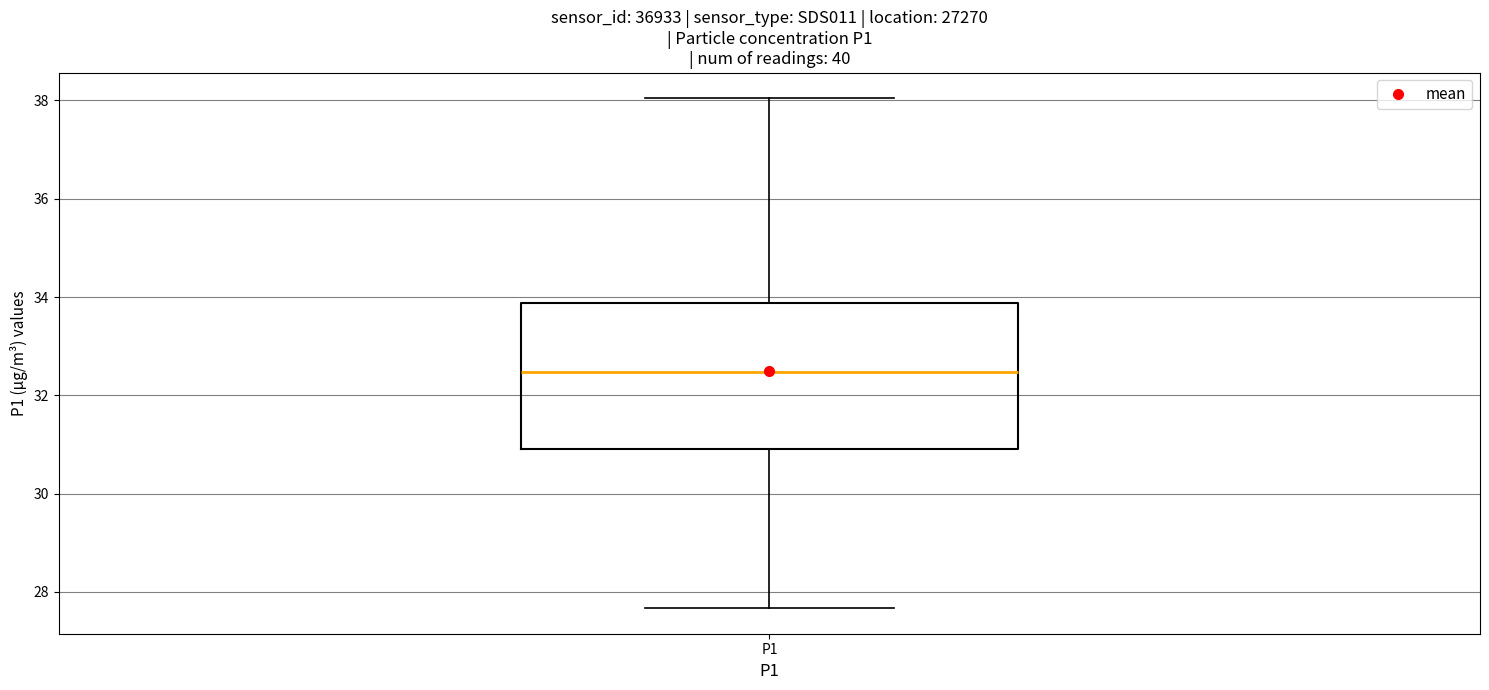

Where does the median line of the box for P1 sit on the y-axis? The values are not printed on the chart, so give them approximately, as read against the axis.

32.4